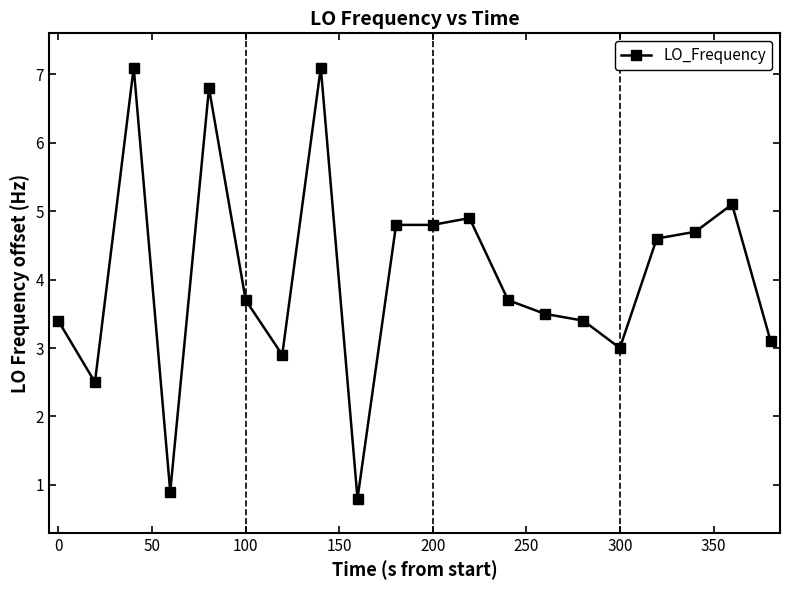

True or false: the data has more than 1 interior local peaks.

True